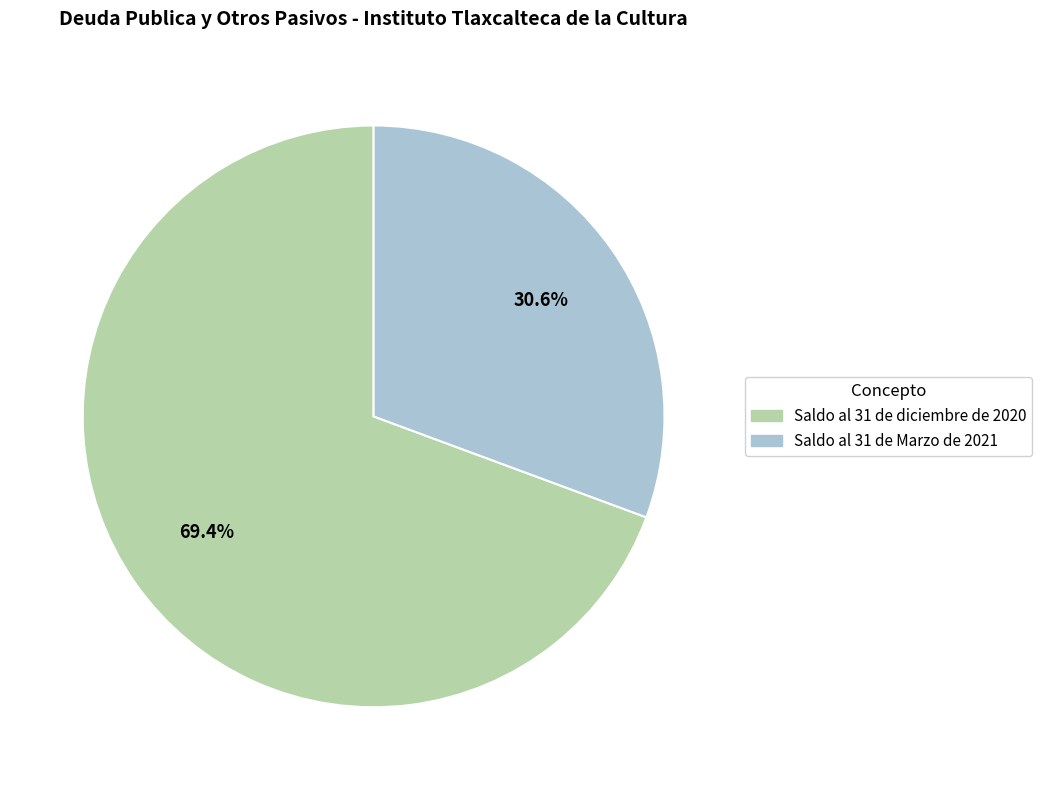

How many slices are in this pie chart?

2